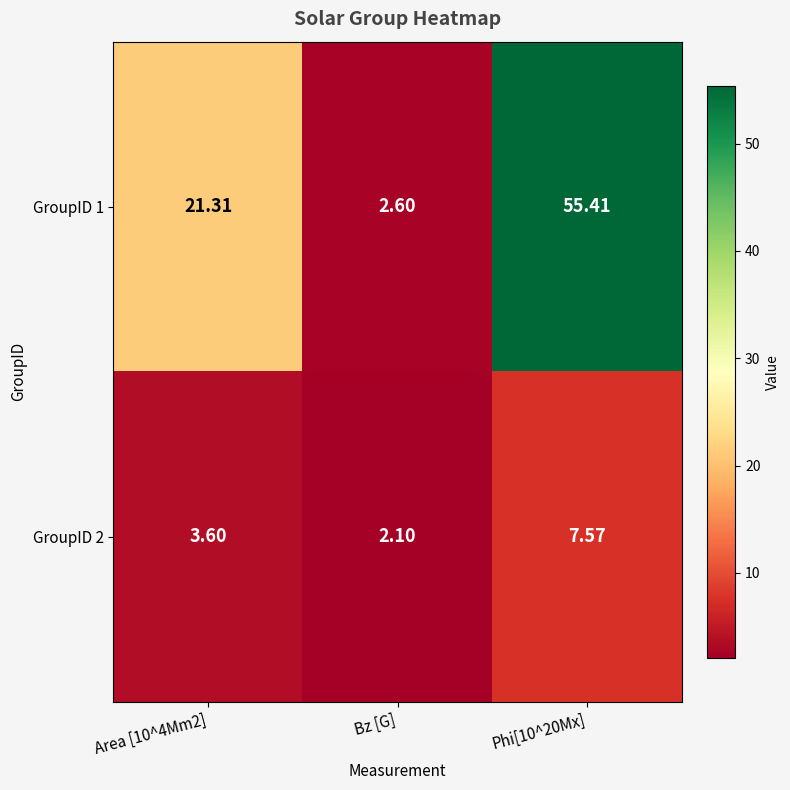

At which category does the chart reach its peak across all series?

Phi[10^20Mx]